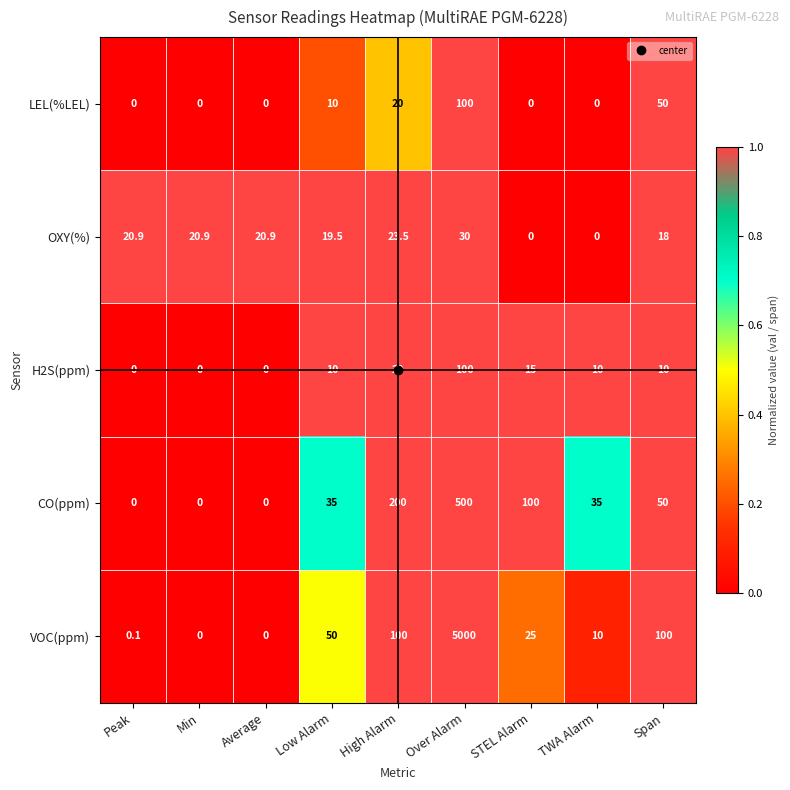

What is the difference between the maximum and minimum values in the VOC(ppm) series?

5000.0